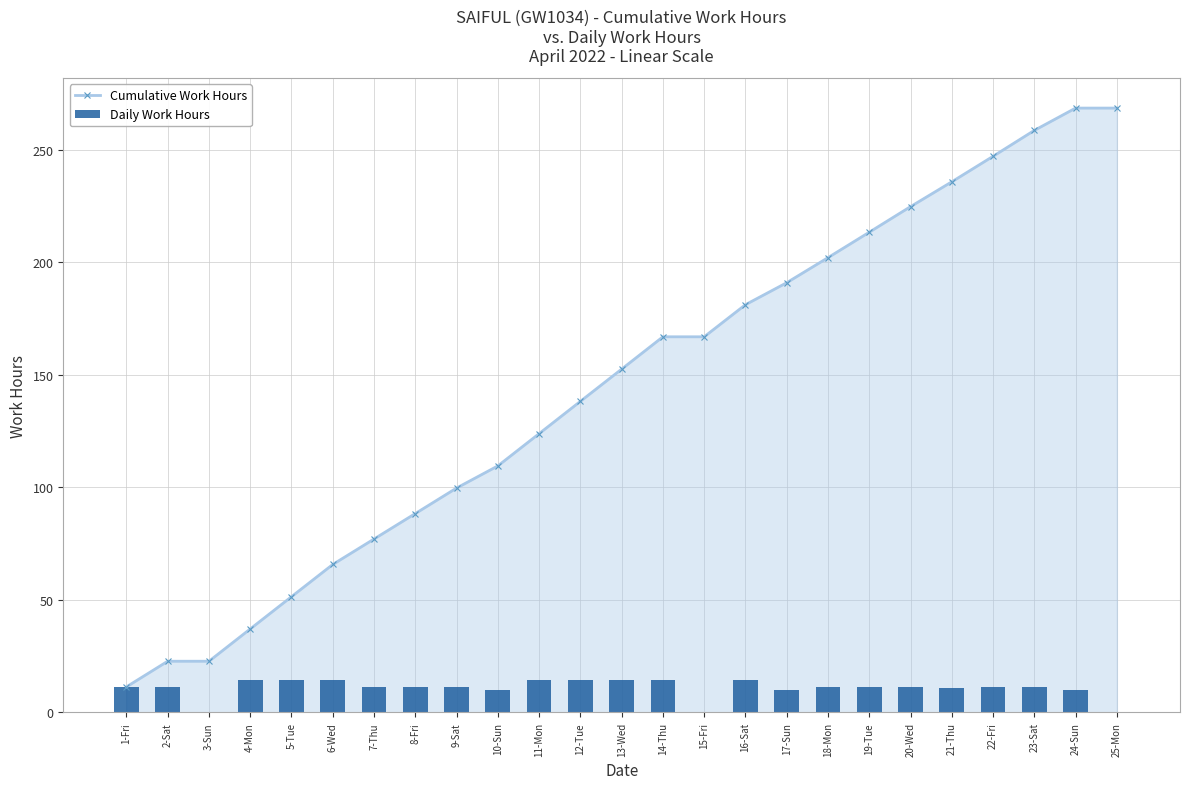

The Cumulative Work Hours series shows 268.6 at 25-Mon. True or false?

True